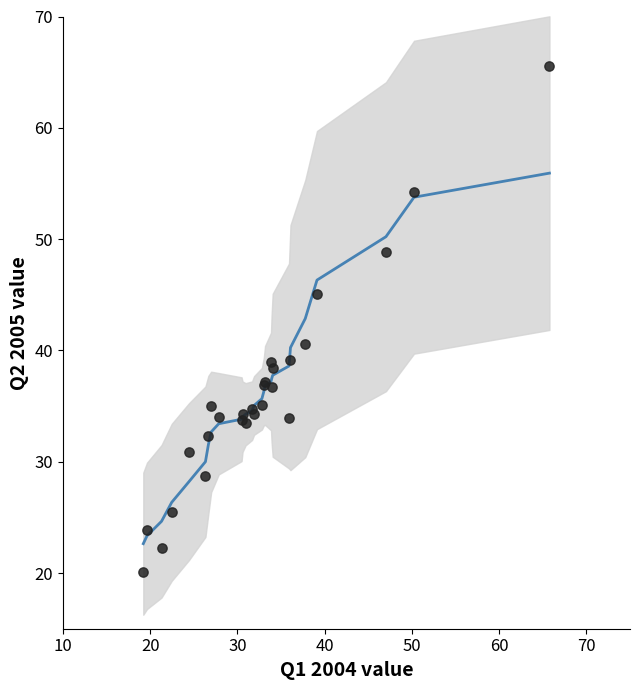

What Y value in the scatter plot is closest to 42?

40.6